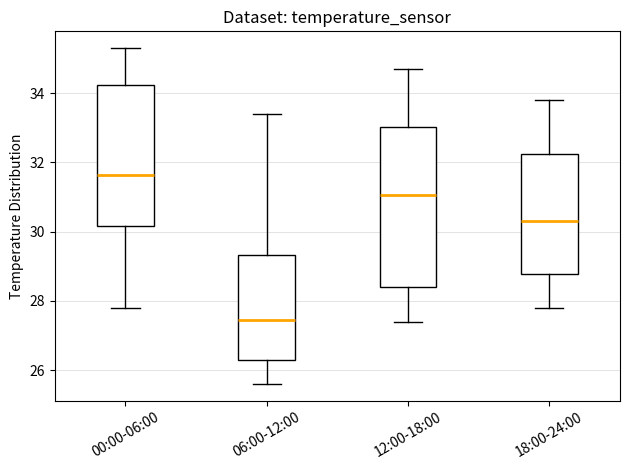

Which box is the tallest, from its lower edge to its upper edge?

12:00-18:00